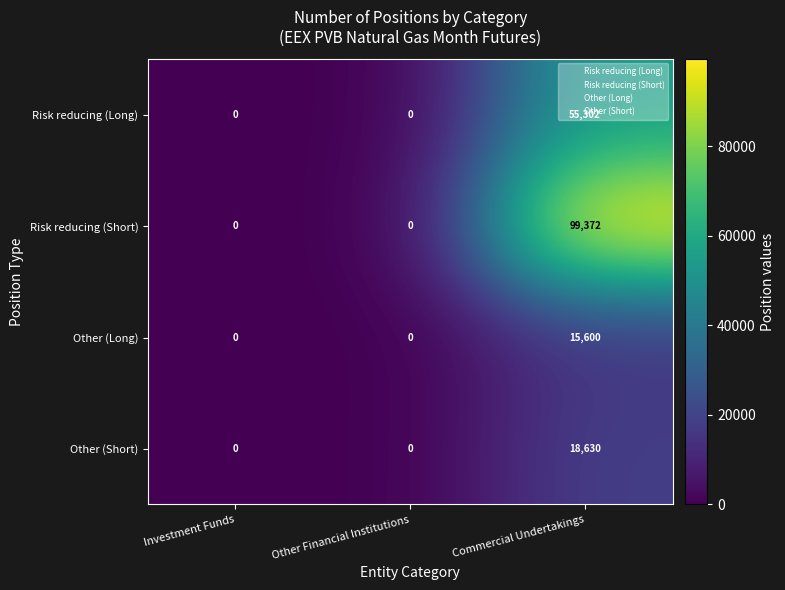

Rank the series by their maximum value, from highest to lowest.

Risk reducing (Short), Risk reducing (Long), Other (Short), Other (Long)